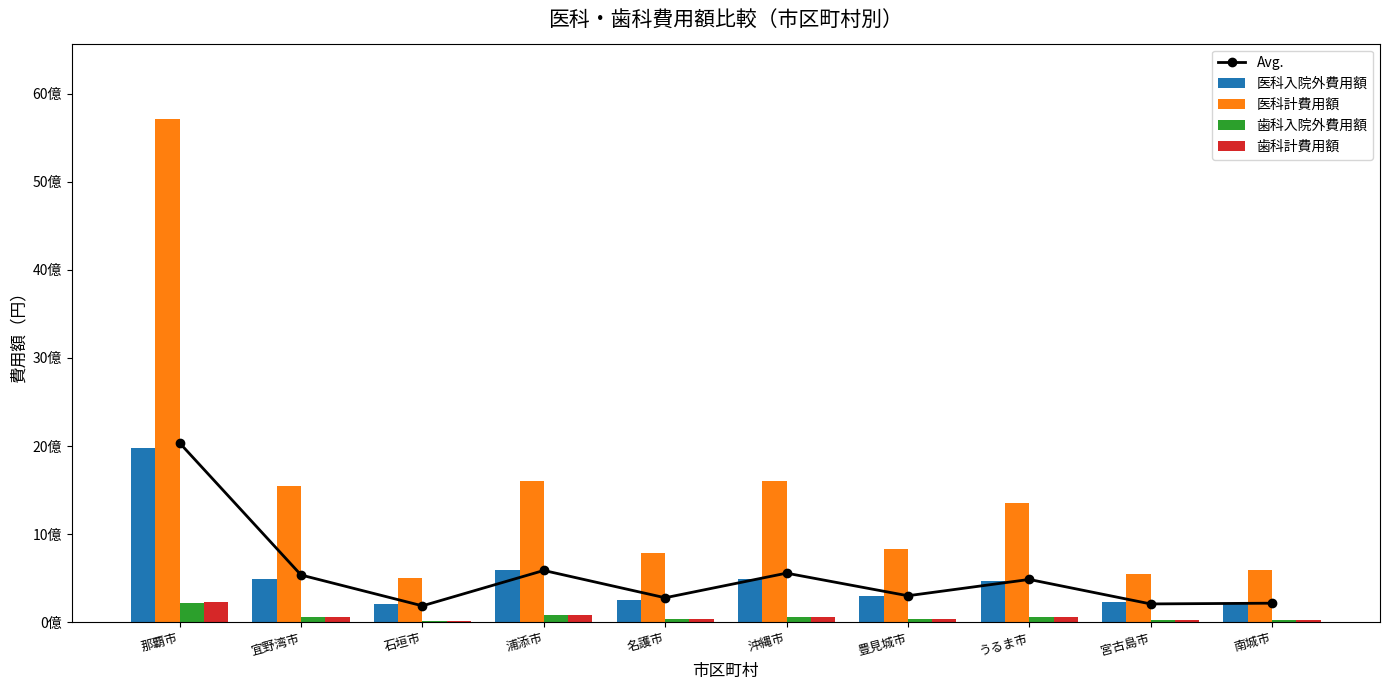

Rank the series at 宜野湾市 from highest to lowest value.

医科計費用額, Avg., 医科入院外費用額, 歯科計費用額, 歯科入院外費用額